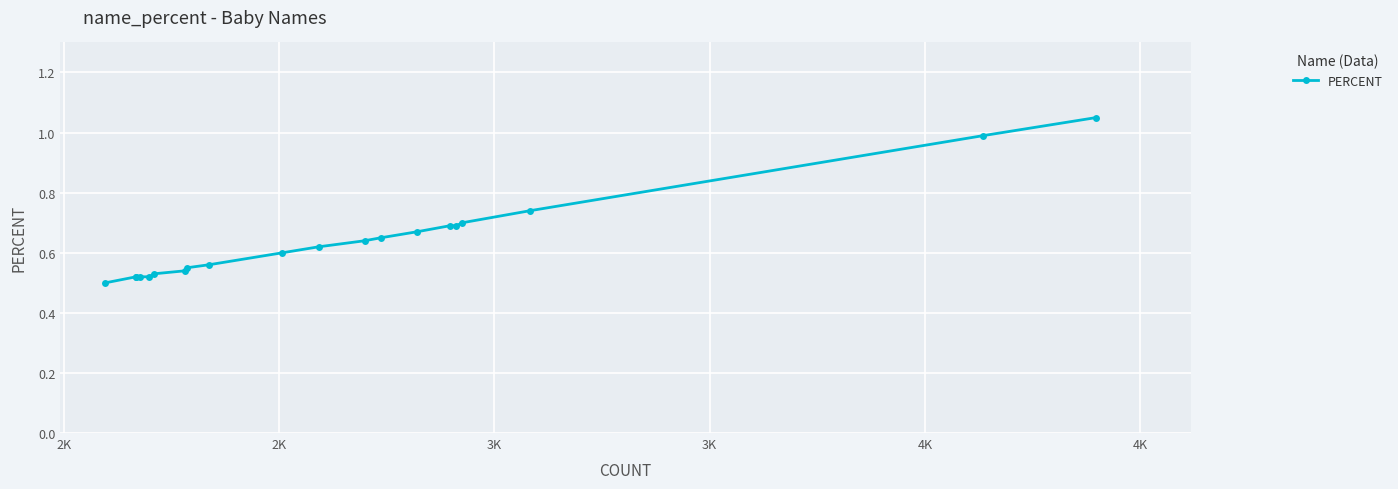

What is the sum of all values?

12.8